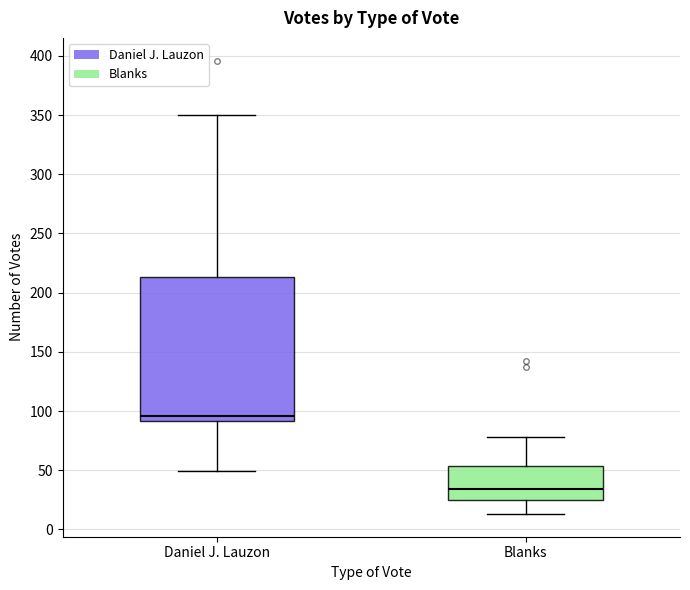

Reading left to right, read every box against the y-axis: the position of its median line, the range the box covers, and the ends of its whiskers. The values are not printed on the chart, so give them approximately, as read against the axis.

Daniel J. Lauzon: median 95, box 90 to 215, whiskers 50 to 350
Blanks: median 35, box 25 to 55, whiskers 15 to 80